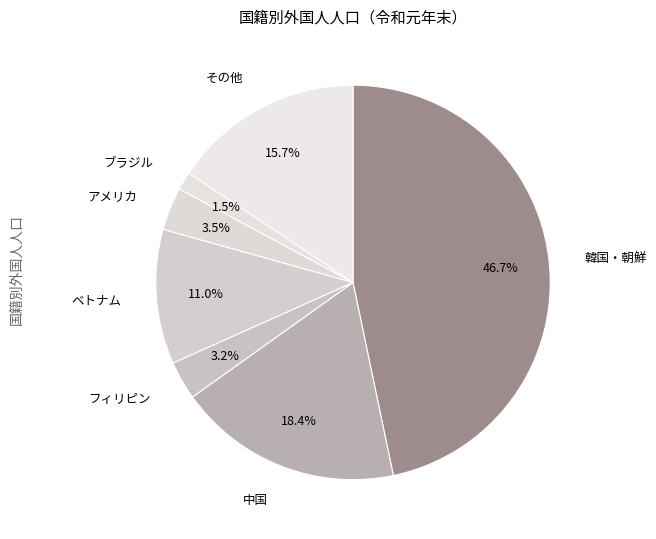

Combined, do 韓国・朝鮮 and ベトナム account for over 50%?

Yes